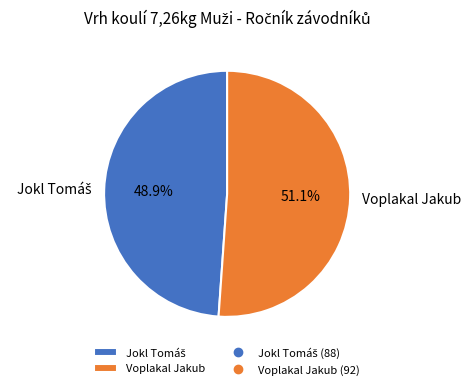

Is Voplakal Jakub the majority of the pie?

Yes